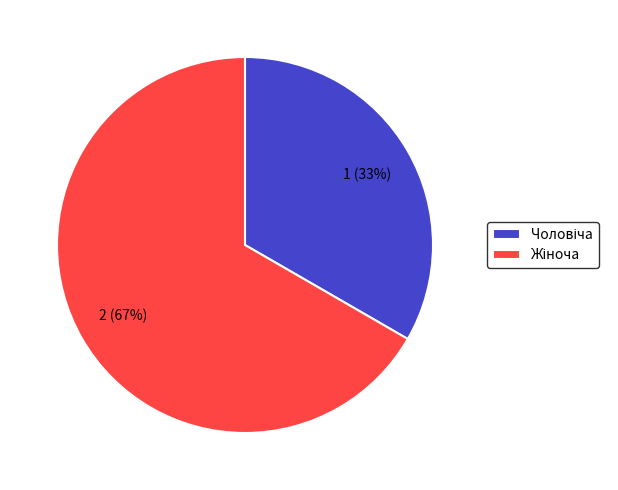

Is there a majority slice in this chart?

Yes